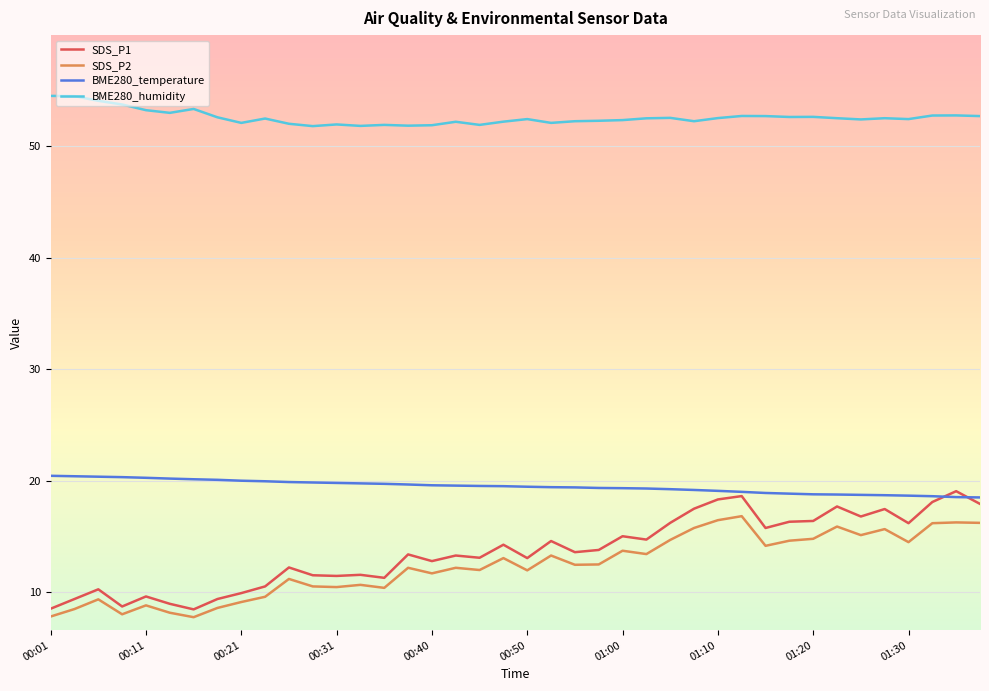

What is the greatest value displayed?

54.5